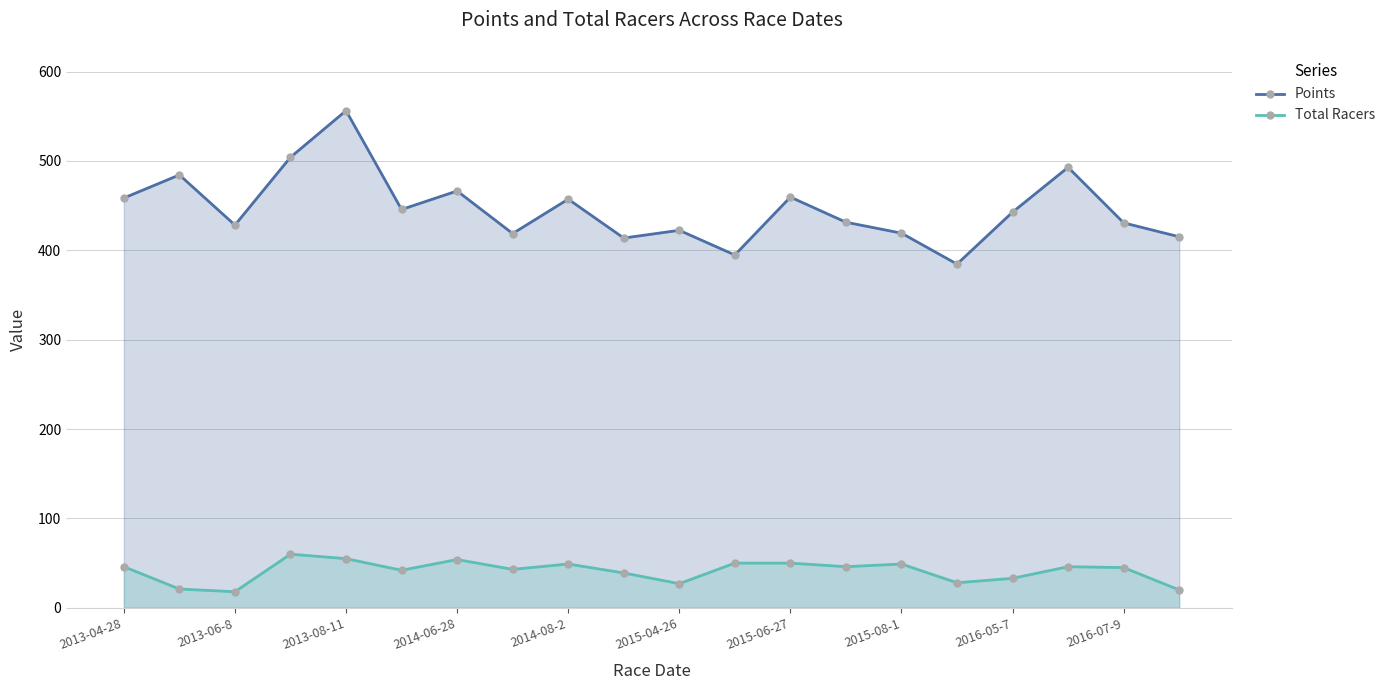

List the series in order of their peak value, lowest first.

Total Racers, Points